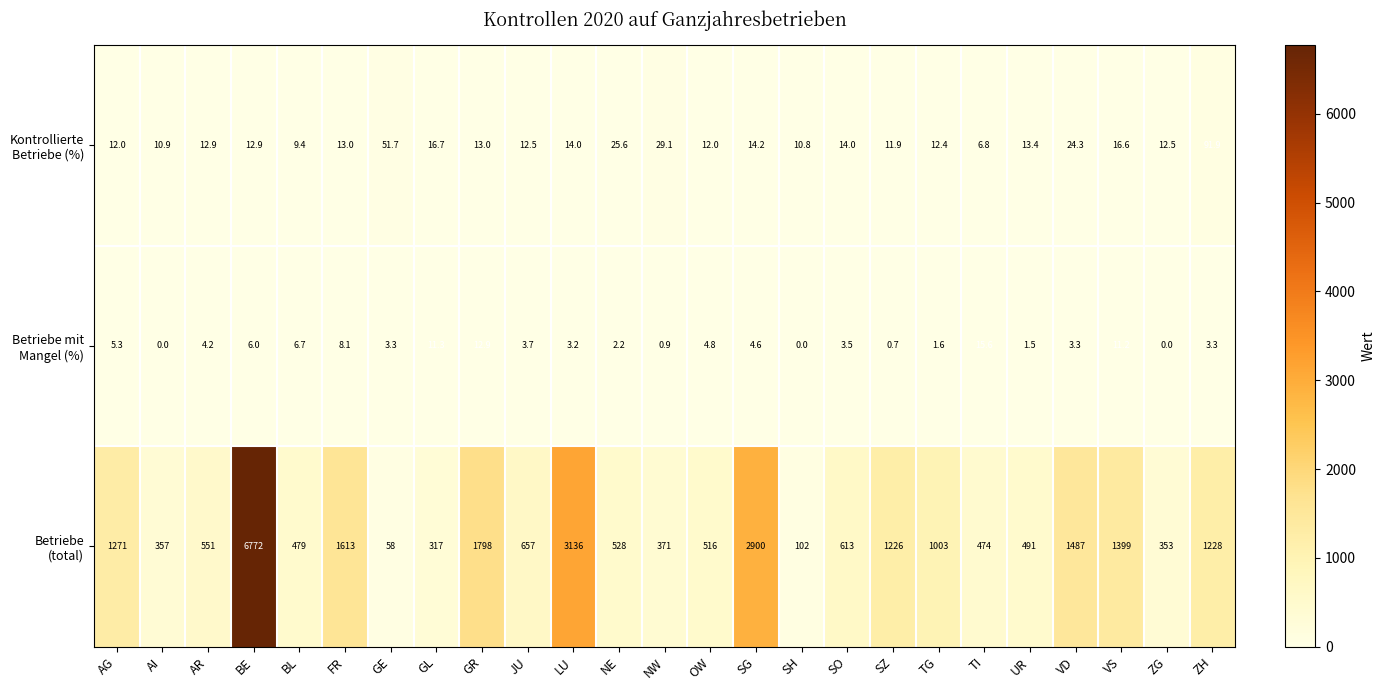

At which category is the sum across all series the highest?

BE